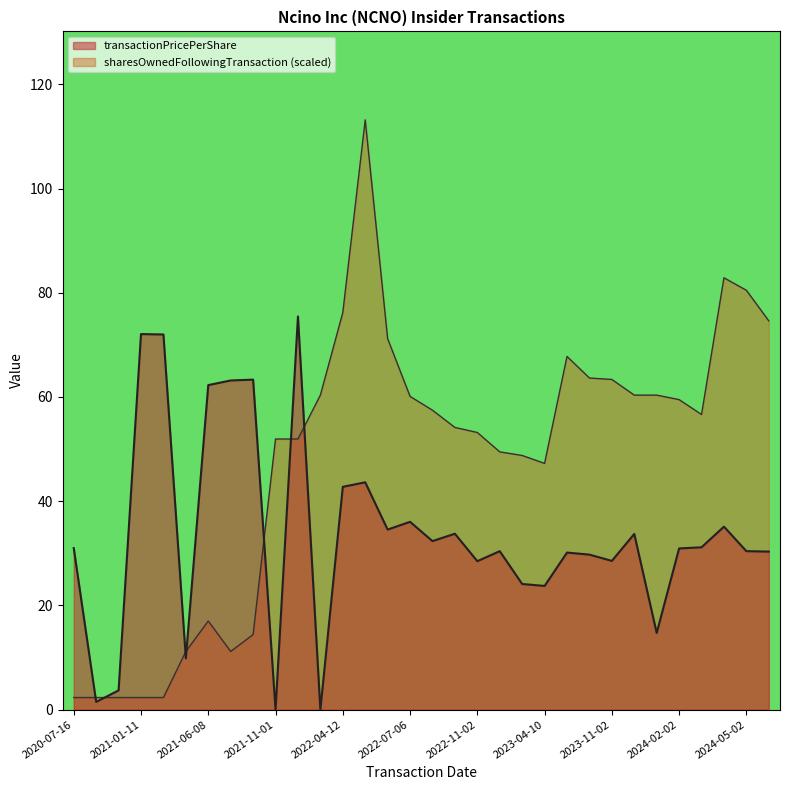

What is the maximum value shown in the chart?

113.2